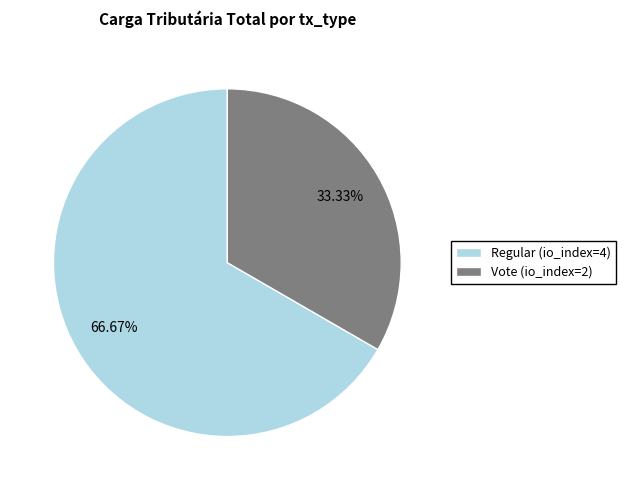

Between Vote (io_index=2) and Regular (io_index=4), which is larger?

Regular (io_index=4)